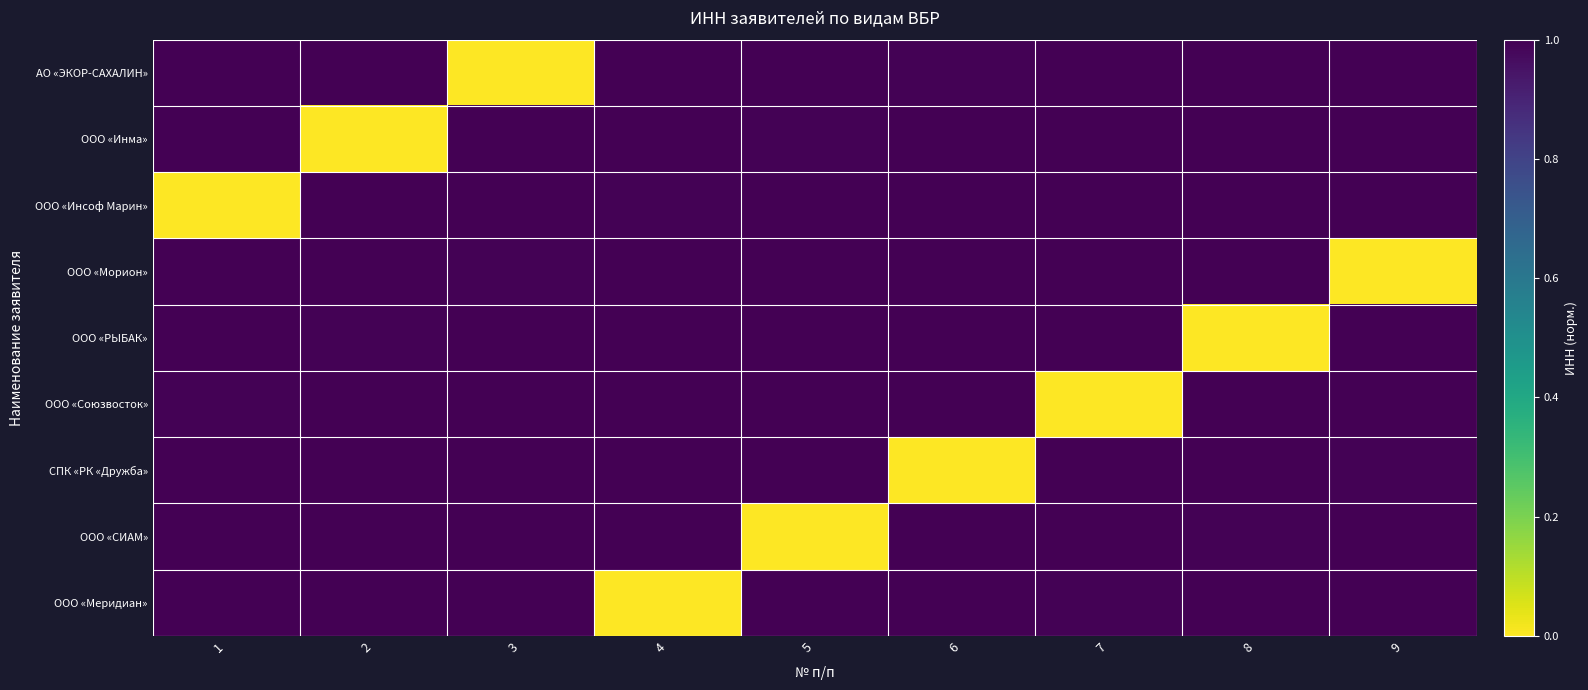

Rank the series at 6 from highest to lowest value.

ООО «СИАМ», ООО «РЫБАК», ООО «Меридиан», ООО «Союзвосток», ООО «Инма», ООО «Инсоф Марин», ООО «Морион», АО «ЭКОР-САХАЛИН», СПК «РК «Дружба»